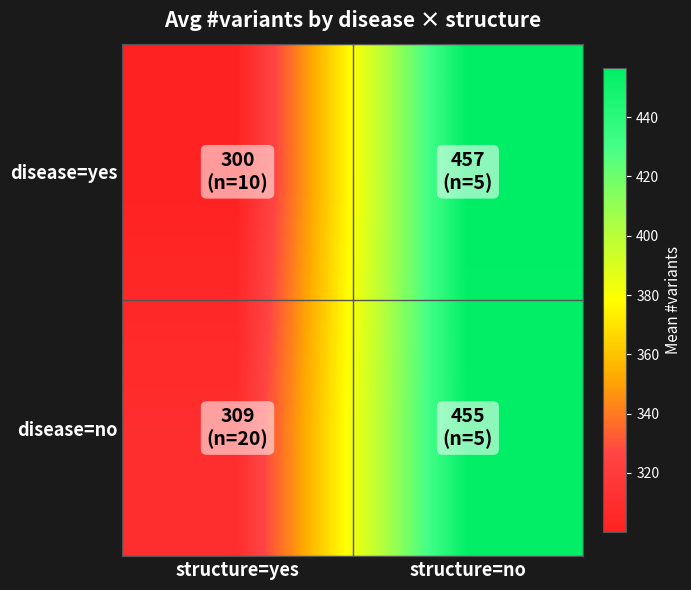

What is the difference between the highest and lowest values at structure=no?

1.6